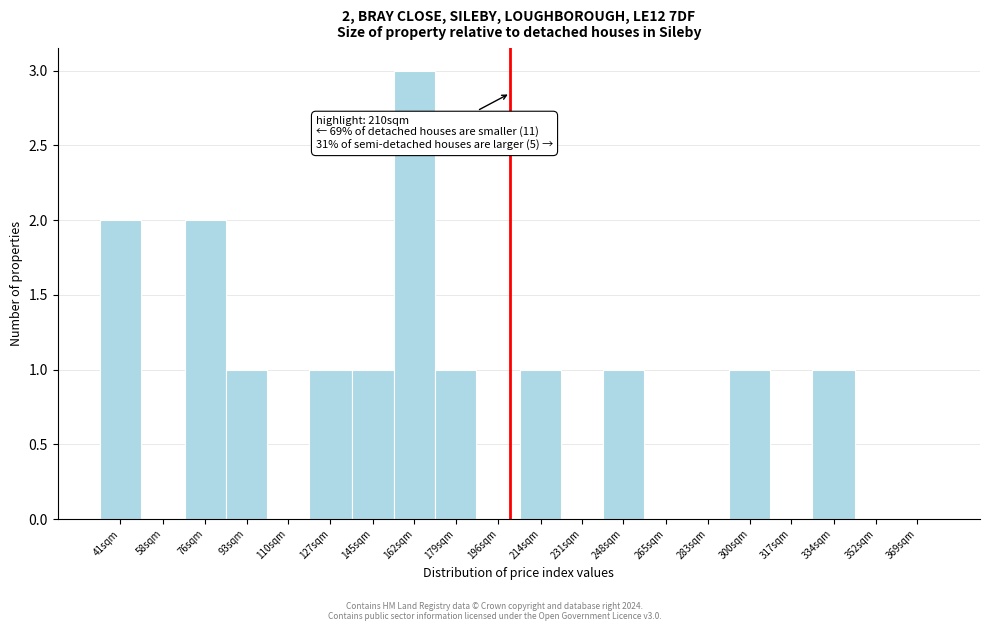

Reading left to right, list all the values displayed in this chart.

41sqm=2	58sqm=0	76sqm=2	93sqm=1	110sqm=0	127sqm=1	145sqm=1	162sqm=3	179sqm=1	196sqm=0	214sqm=1	231sqm=0	248sqm=1	265sqm=0	283sqm=0	300sqm=1	317sqm=0	334sqm=1	352sqm=0	369sqm=0